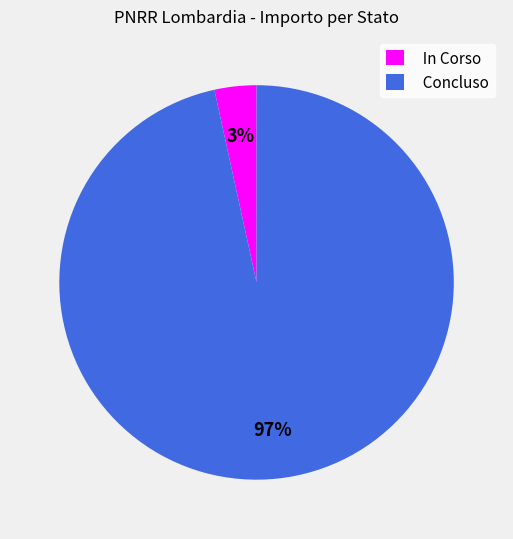

To the nearest percent, what is the average slice percentage?

50%